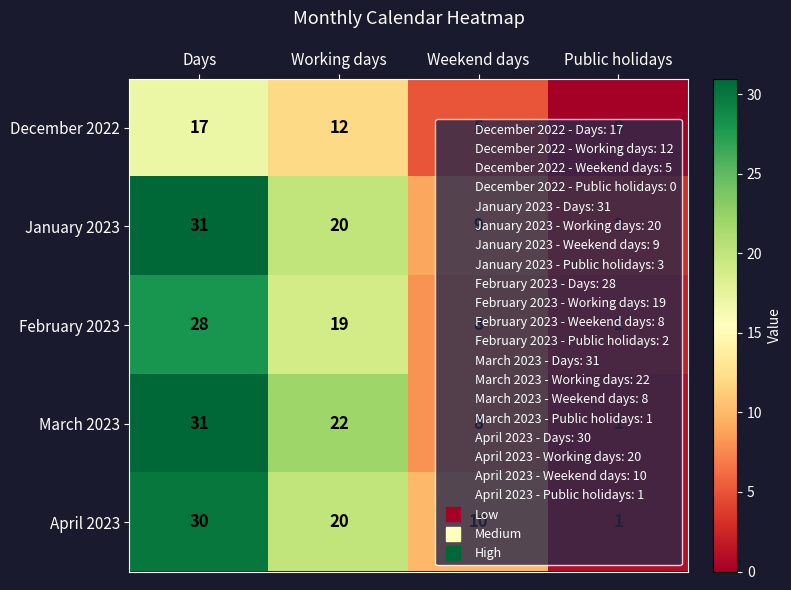

Is it true that April 2023 equals 20 at Working days?

True